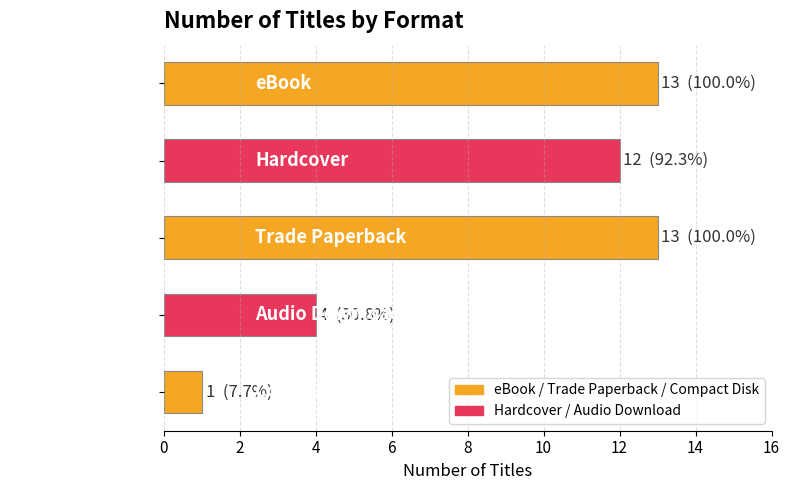

How many distinct data groups are displayed?

1